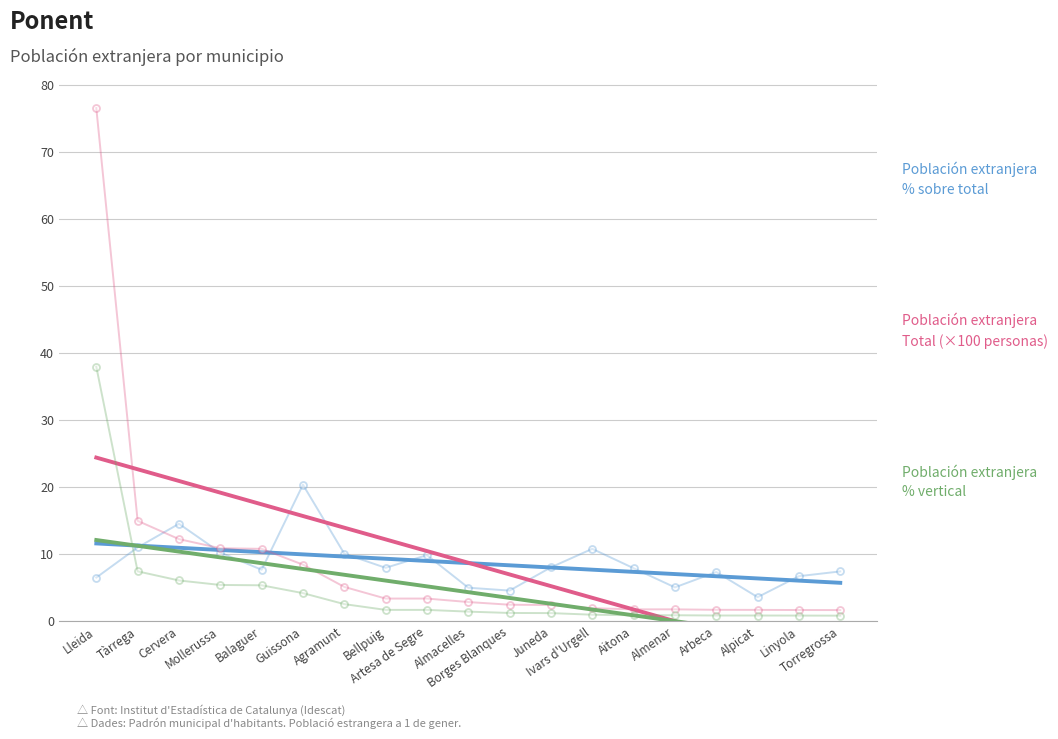

How many intersections are there between Población extranjera. % vert. and Población extranjera. % sobre total?

1